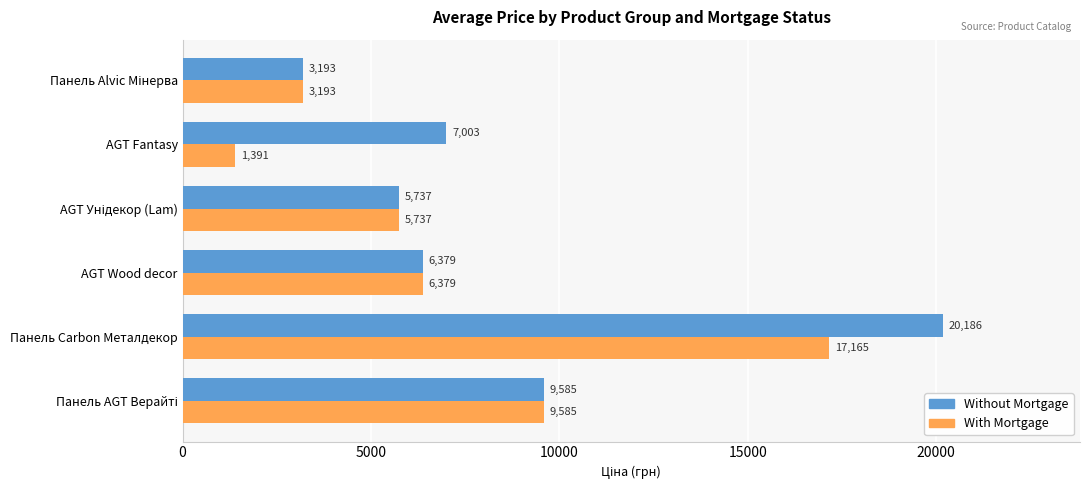

What is the average value of the Without Mortgage series?

8680.5